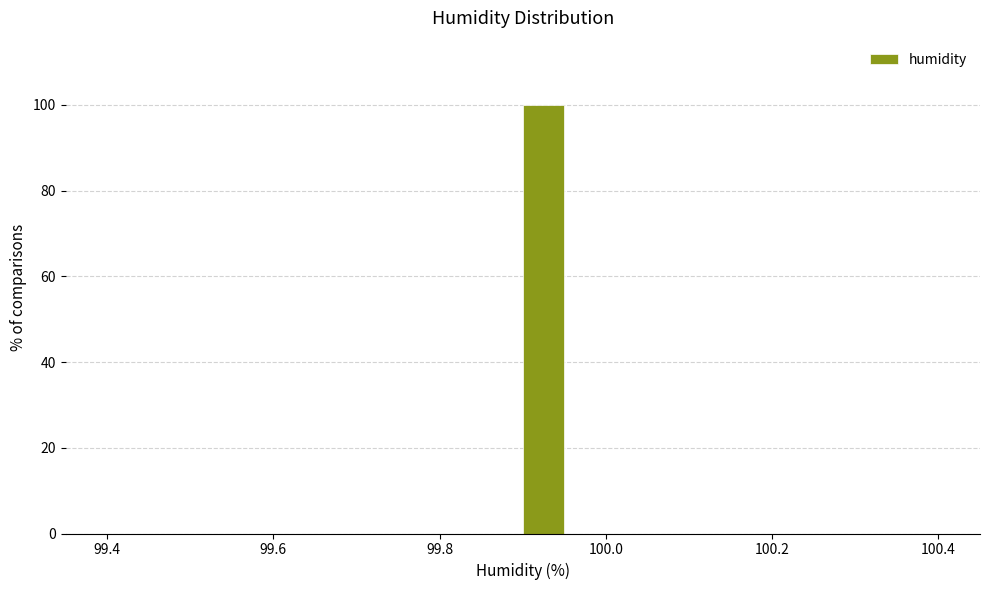

Around what value on the x-axis is the tallest bar? Give the approximate position of its centre, as read against the axis.

99.92